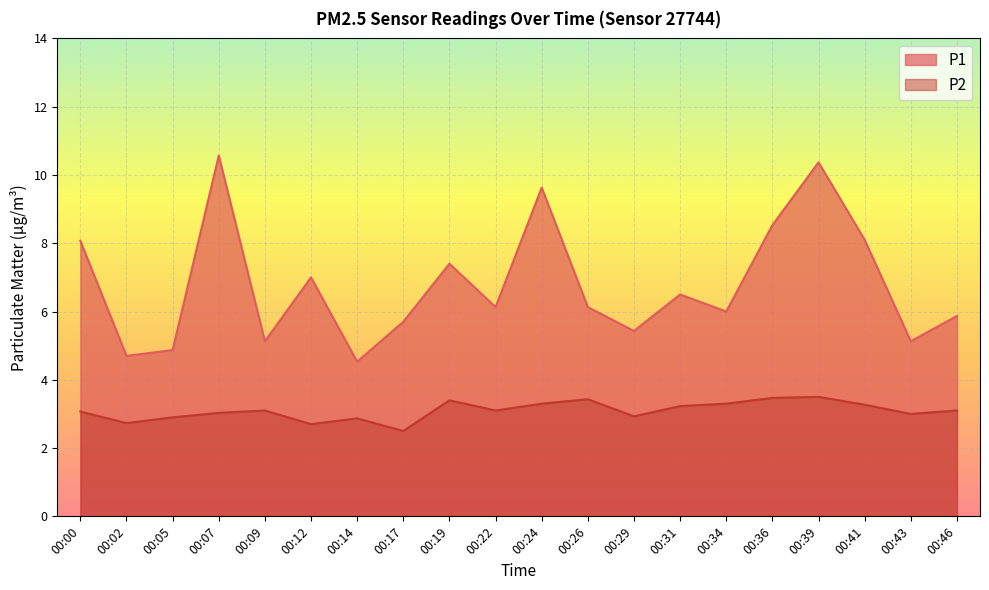

At which category is the sum across all series the highest?

00:39